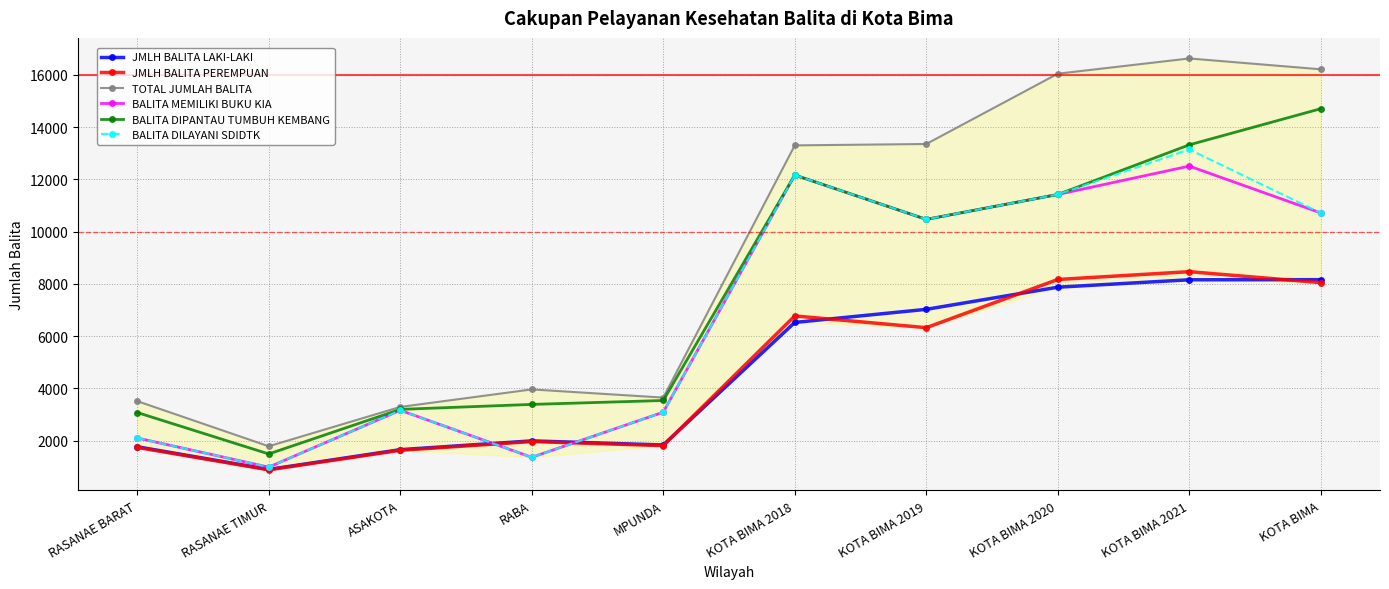

True or false: BALITA MEMILIKI BUKU KIA and BALITA DIPANTAU TUMBUH KEMBANG cross at least once.

False